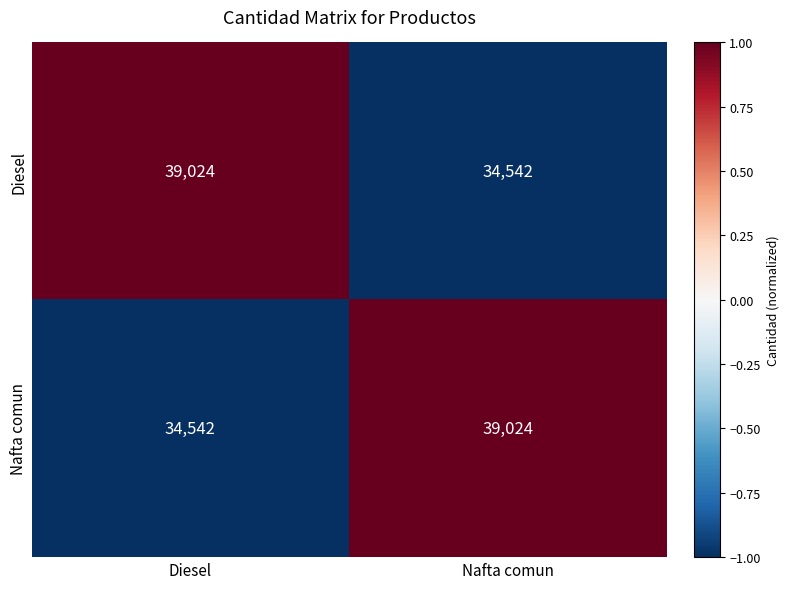

Rank the series at Nafta comun from highest to lowest value.

Nafta comun, Diesel